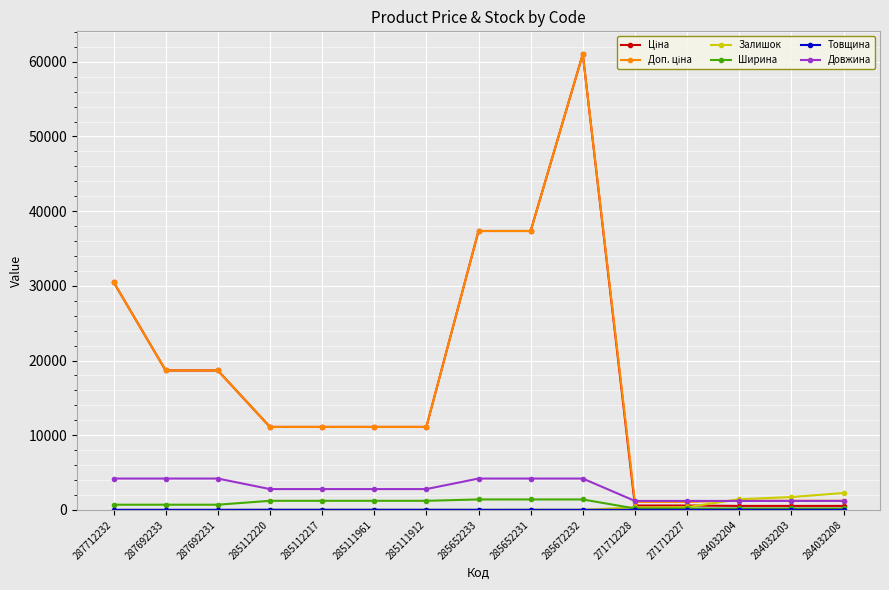

Is it true that Ширина equals 697.0 at 287712232?

True